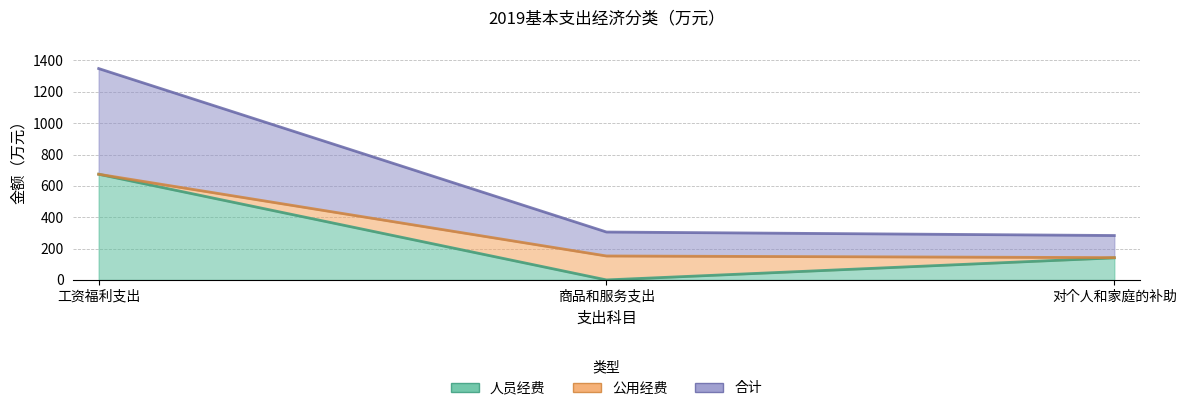

Which has a higher value, 对个人和家庭的补助 or 工资福利支出?

工资福利支出